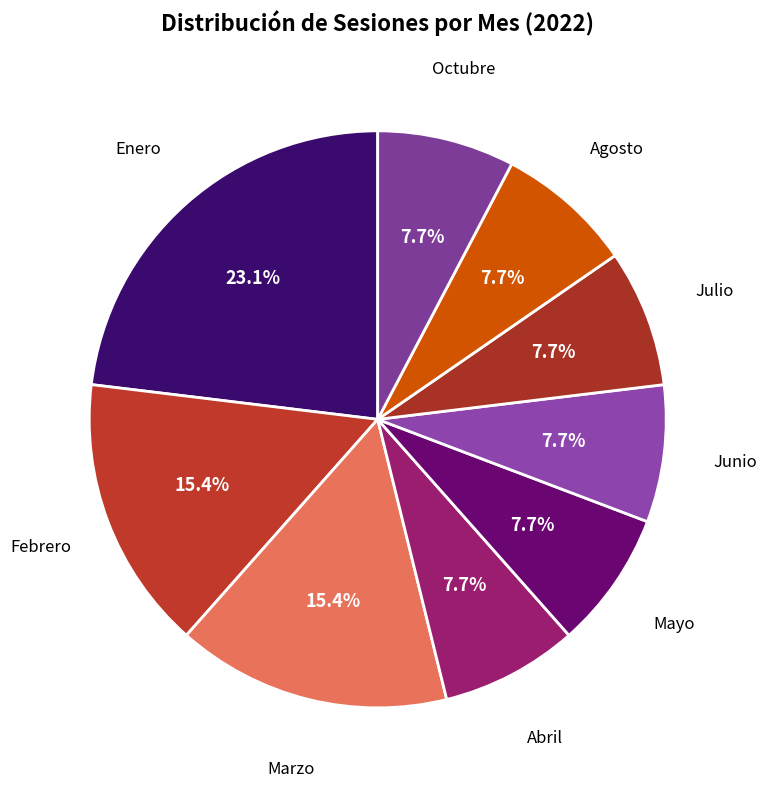

Between Marzo and Agosto, which is larger?

Marzo